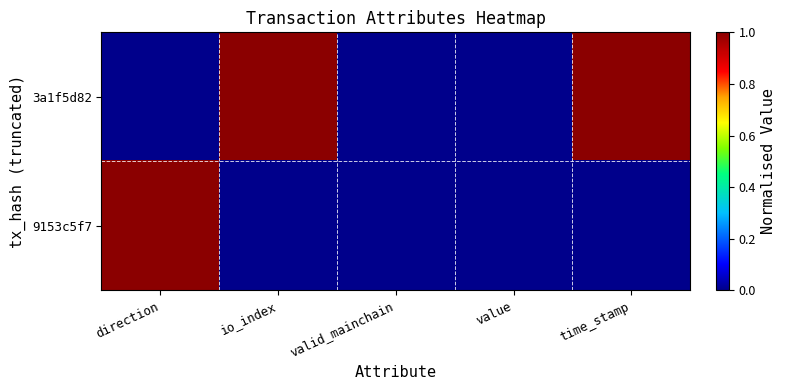

Which series has the largest total across all categories?

3a1f5d82